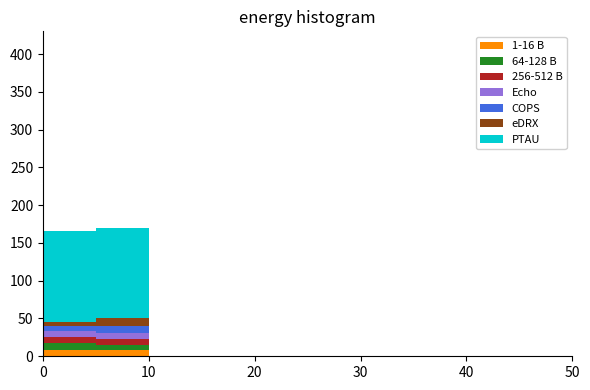

Reading left to right, transcribe this chart: for each stacked bar, give the range it covers on the x-axis and its total height. The values are not printed on the chart, so give them approximately, as read against the axis.

0 to 5: 165
5 to 10: 170
10 to 15: 0
15 to 20: 0
20 to 25: 0
25 to 30: 0
30 to 35: 0
35 to 40: 0
40 to 45: 0
45 to 50: 0